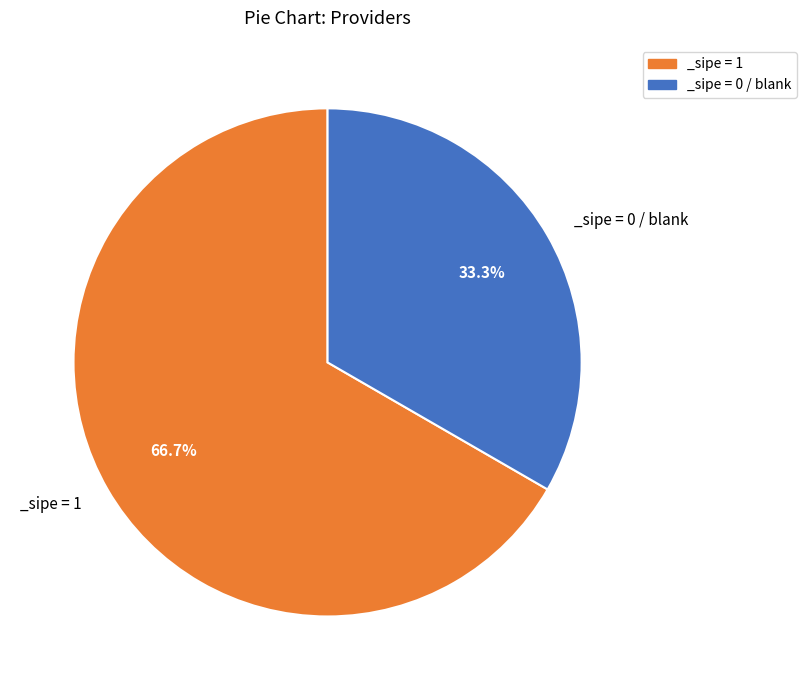

Combined, what portion of the pie is _sipe = 1 and _sipe = 0 / blank?

100.0%